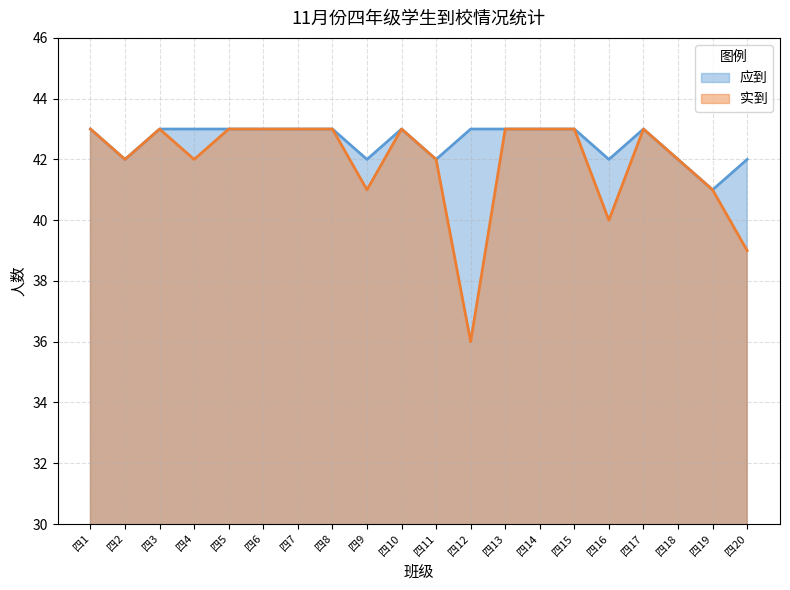

True or false: 应到 and 实到 cross at least once.

False